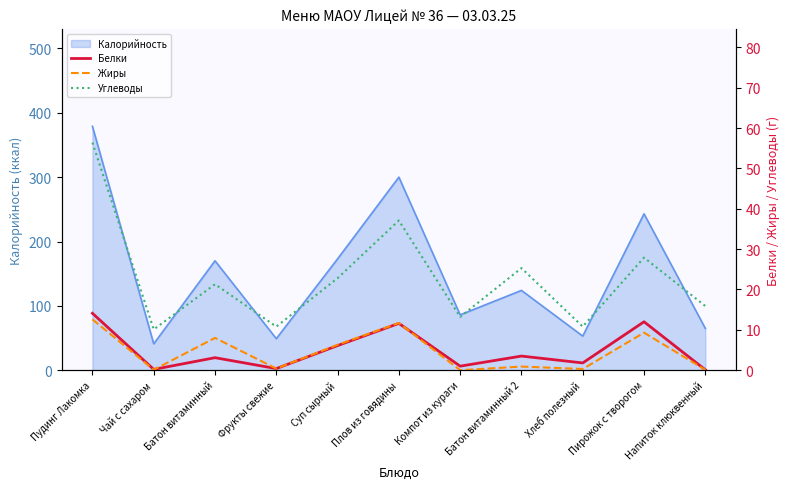

The Калорийность series shows 173 at Суп сырный. True or false?

True